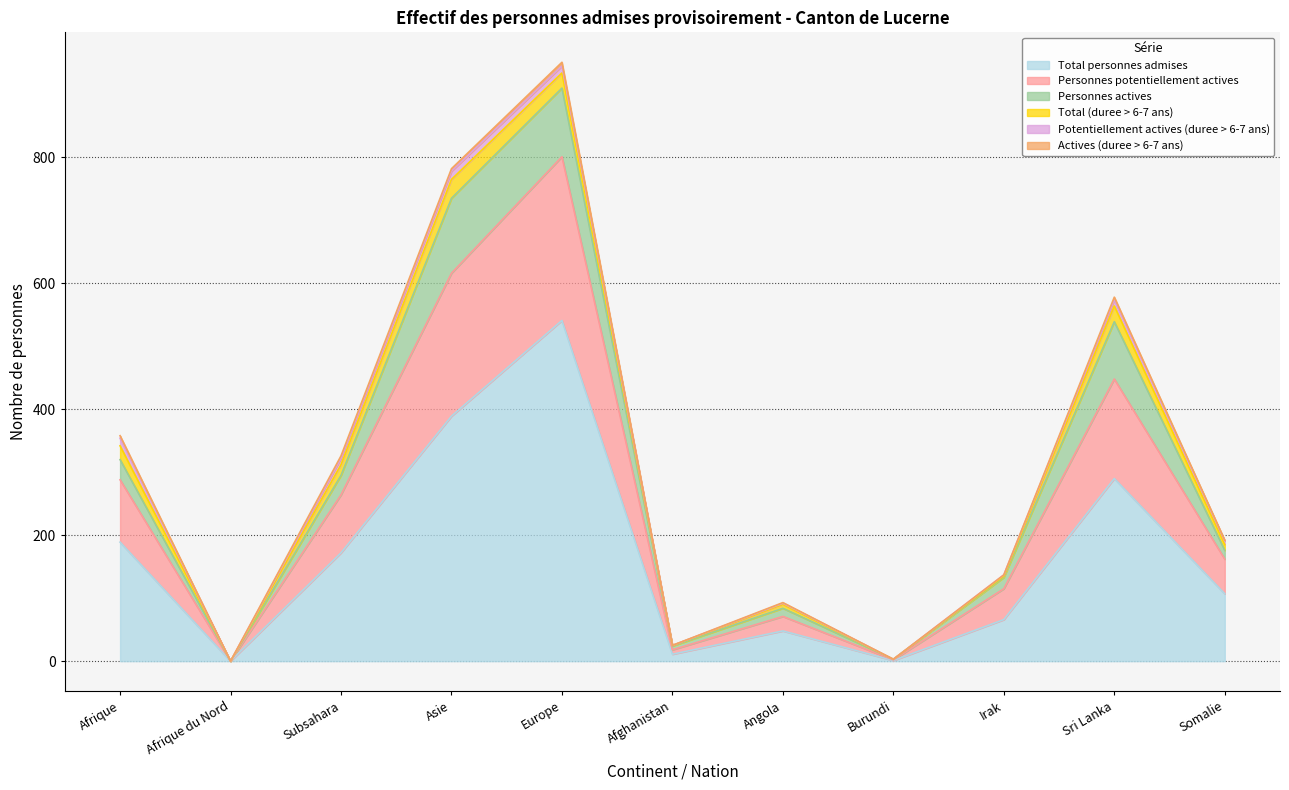

Which series changed the most between Afrique and Europe?

Total personnes admises